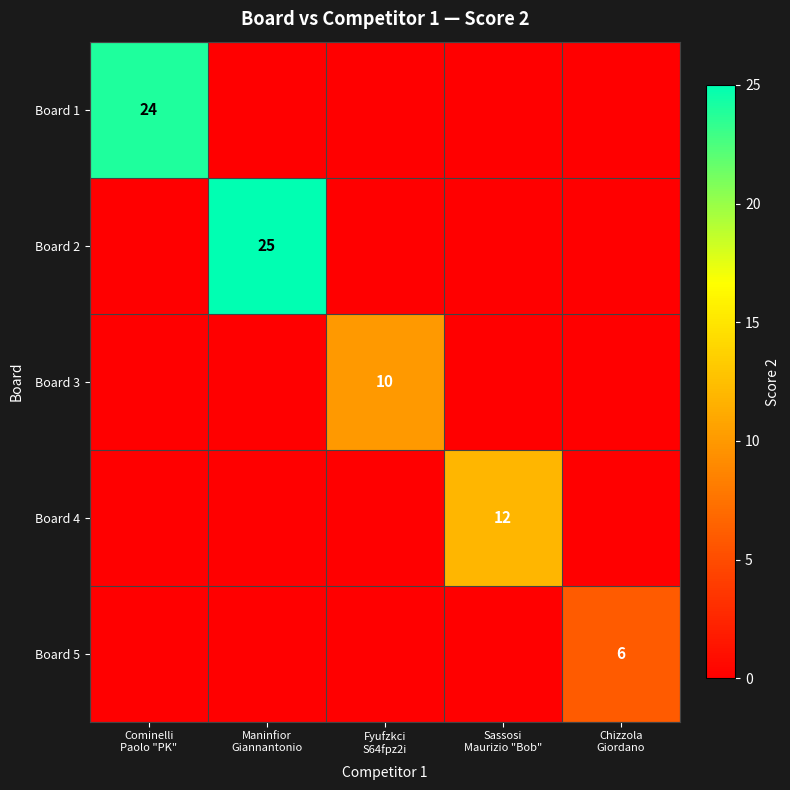

What is the total value across all series at Sassosi
Maurizio "Bob"?

12